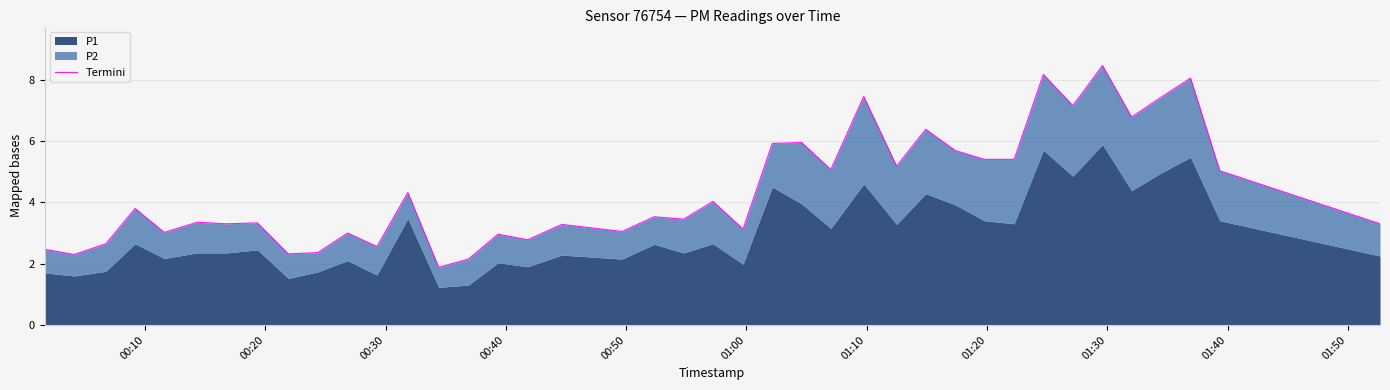

True or false: the data shows 1.0 at 20.

False